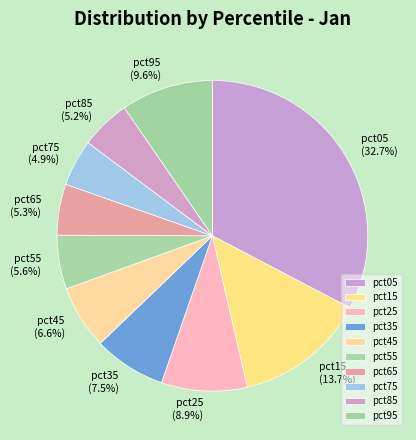

Count the number of slices in the pie.

10